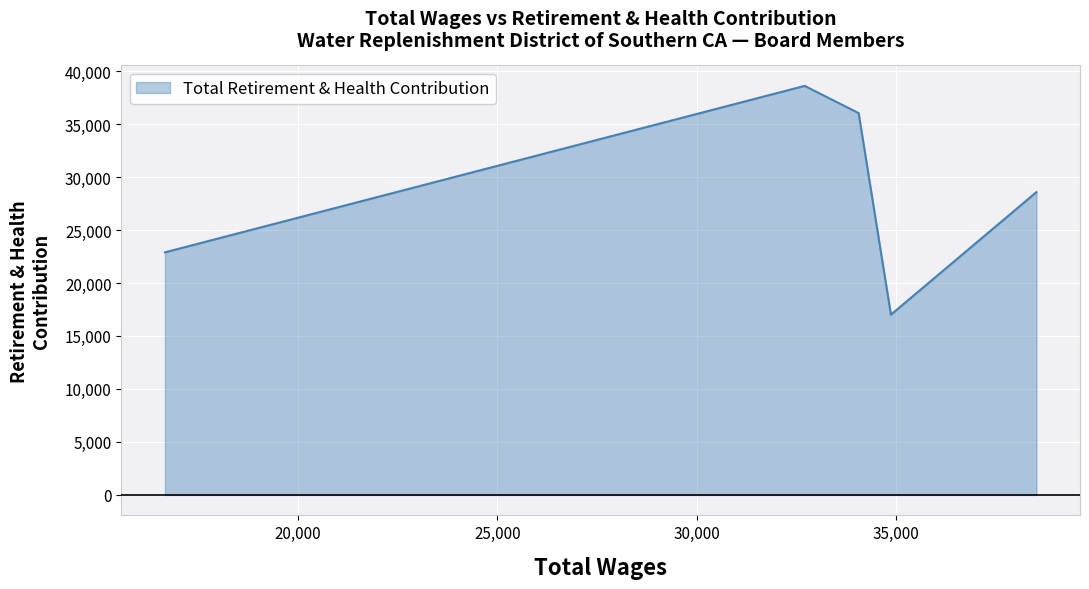

How many interior local peaks (higher than both neighbors) does the data have?

1